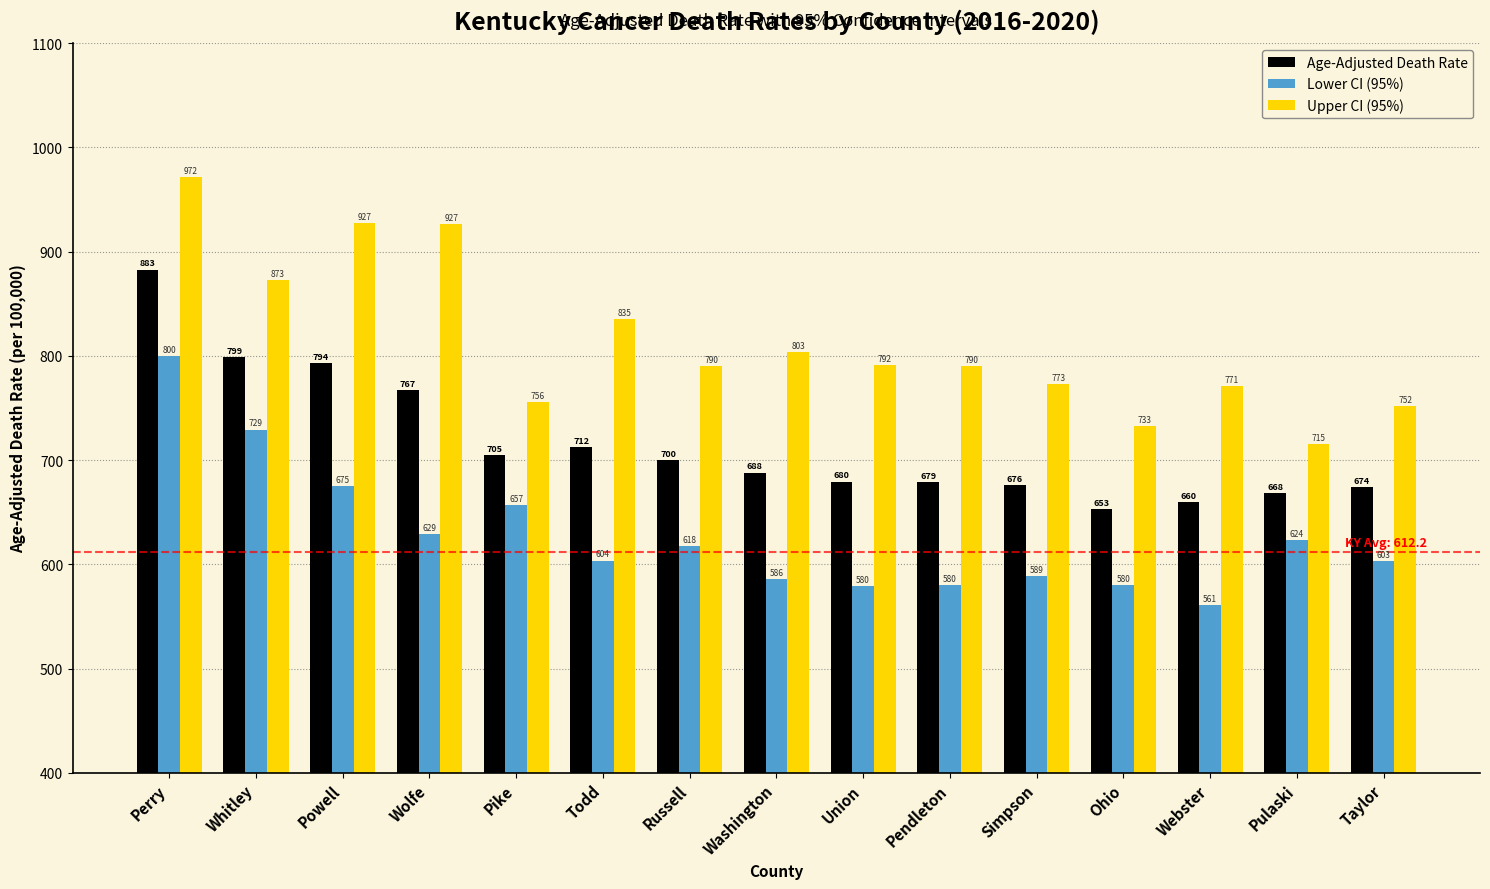

What is the sum of the Upper CI (95%) values at Pulaski and Webster?

1486.2